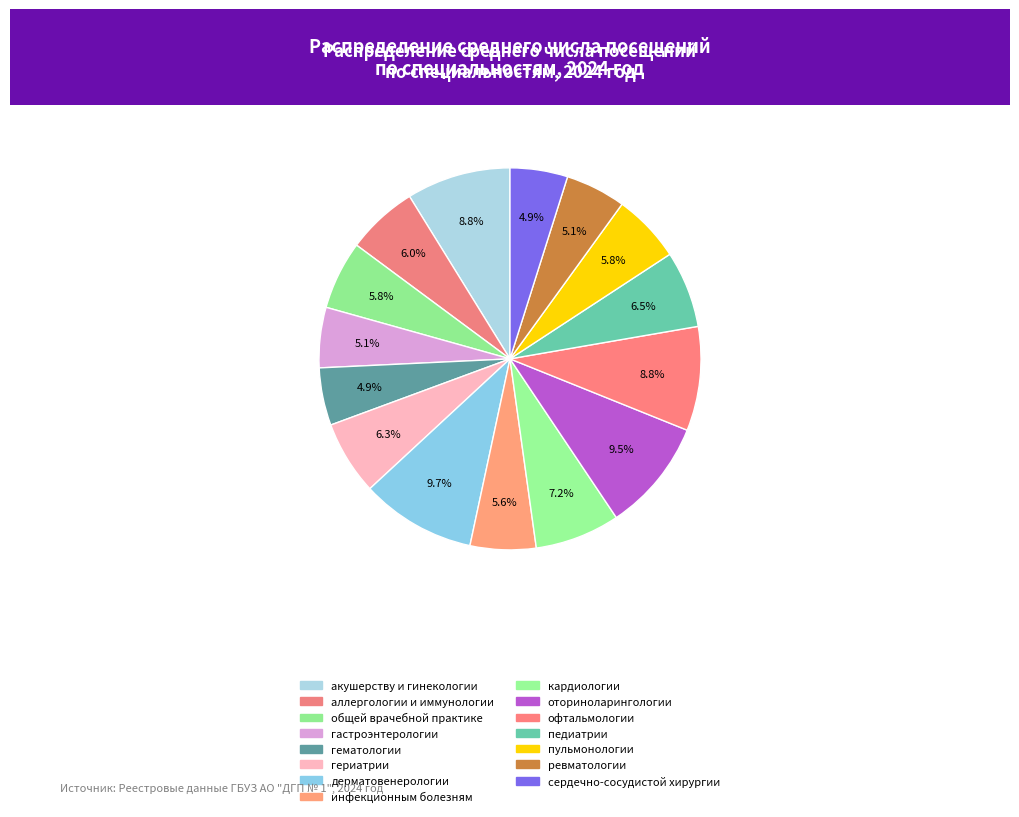

How many slices are in this pie chart?

15